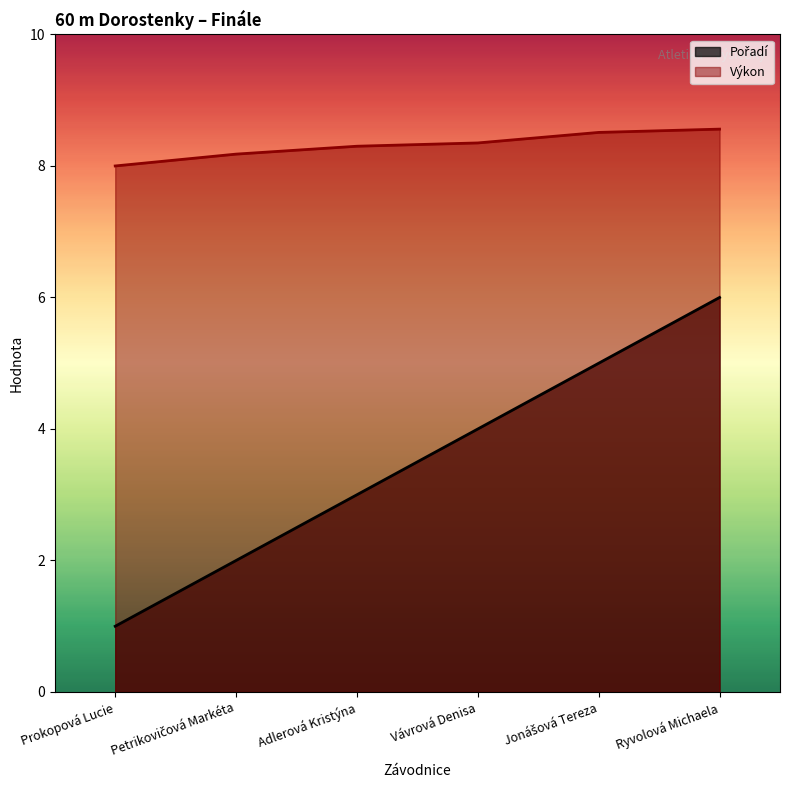

What is the sum of the Pořadí values at Adlerová Kristýna and Jonášová Tereza?

8.0